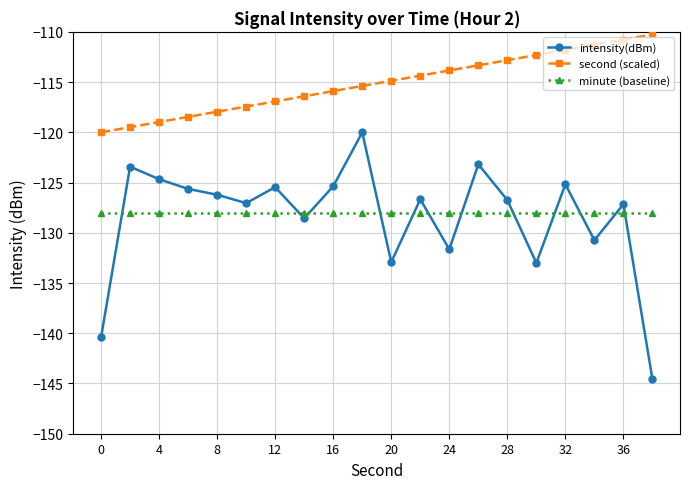

Rank the series by their maximum value, from lowest to highest.

minute (baseline), intensity(dBm), second (scaled)